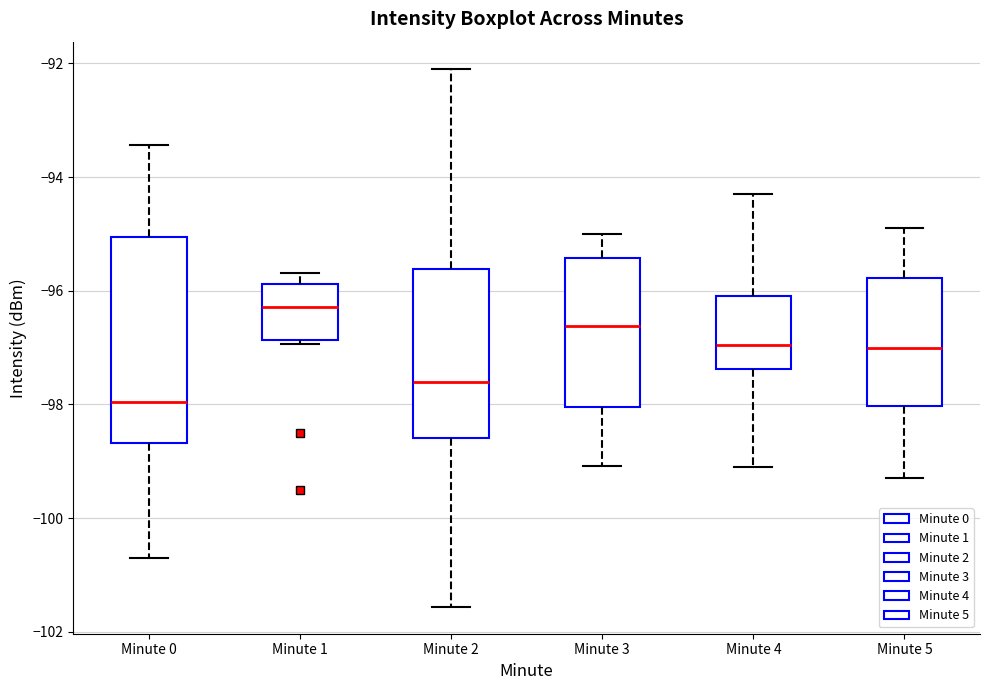

Which box's median line is the lowest?

Minute 0